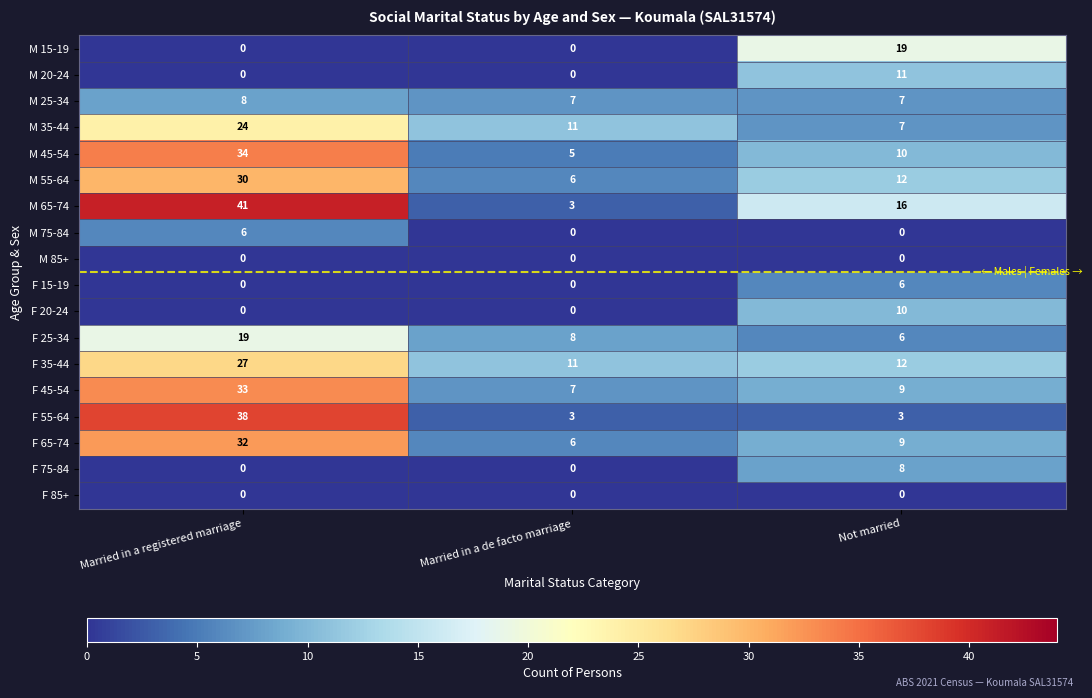

What is the sum of all M 75-84 values?

6